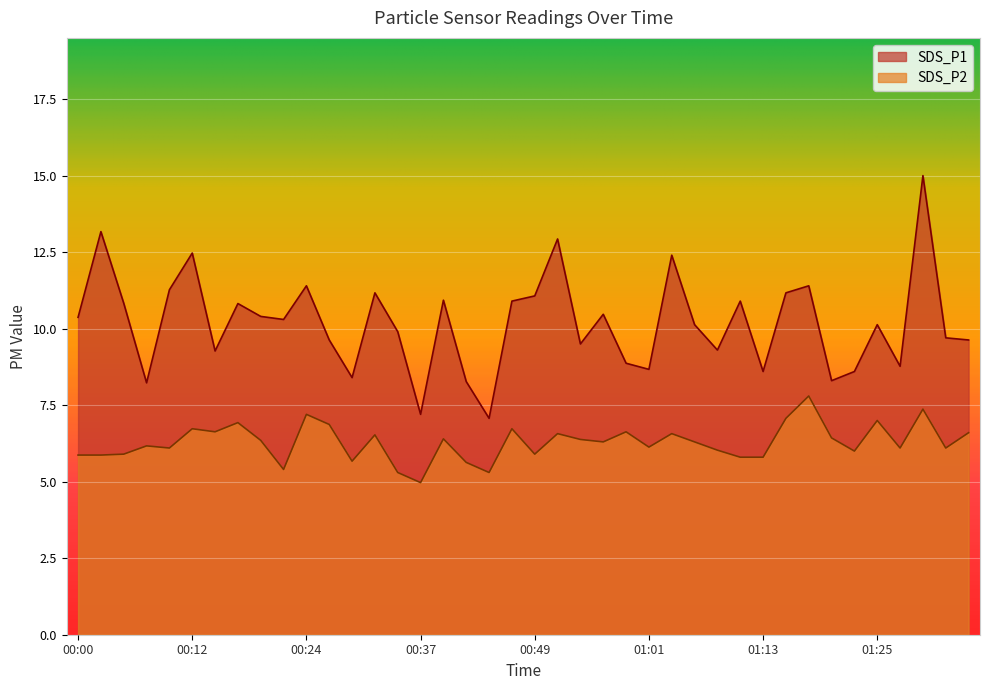

Which label corresponds to the smallest value in the chart?

00:37